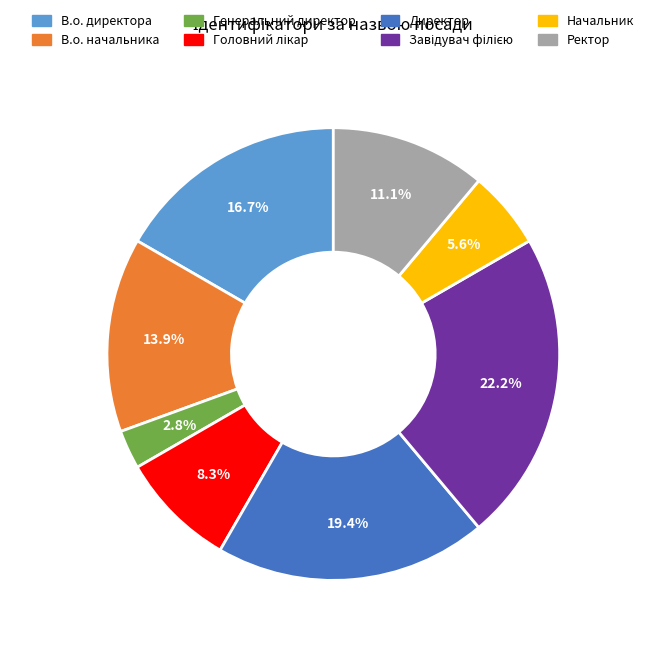

To the nearest percent, what is the difference between the largest and smallest slice percentages?

19%